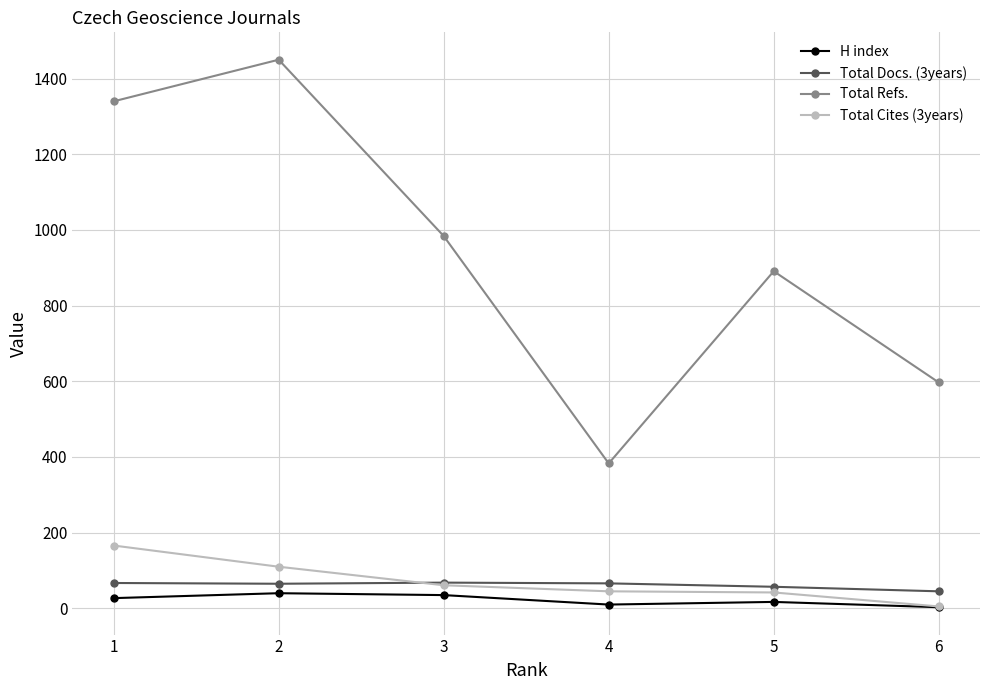

Count the number of categories in the chart.

6